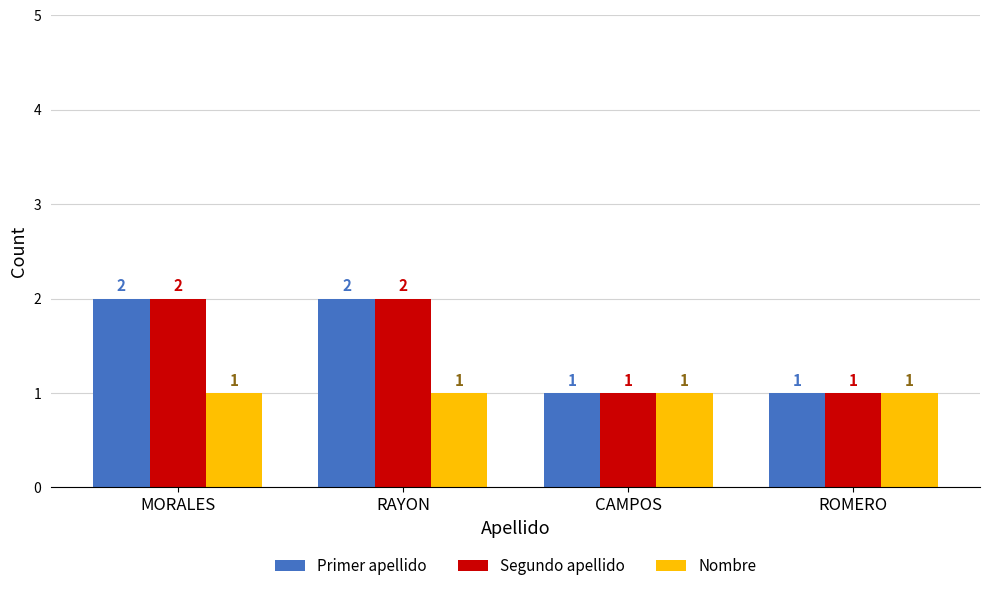

How many data points does each series have?

4